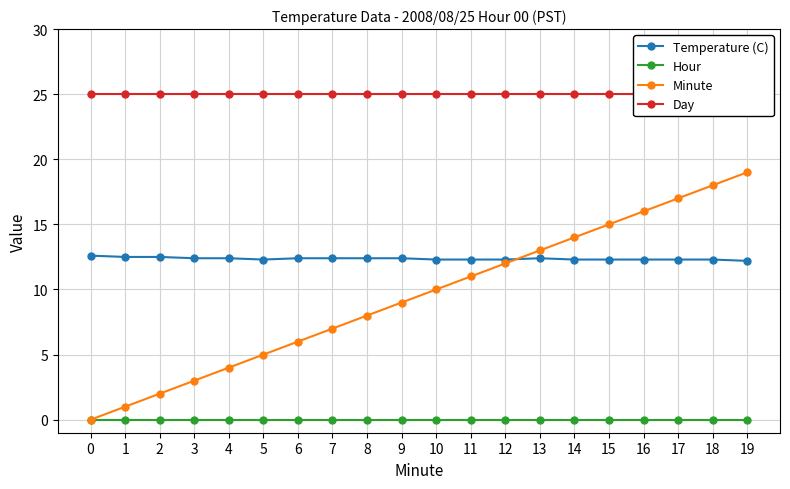

How many lines are shown in the chart?

4